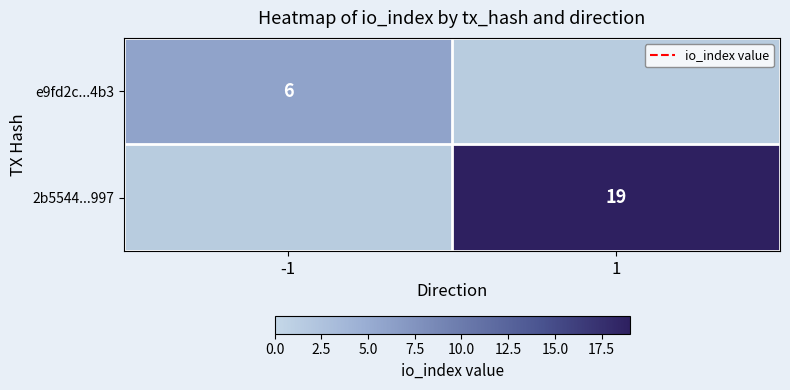

The e9fd2c...4b3 series shows 2 at -1. True or false?

False